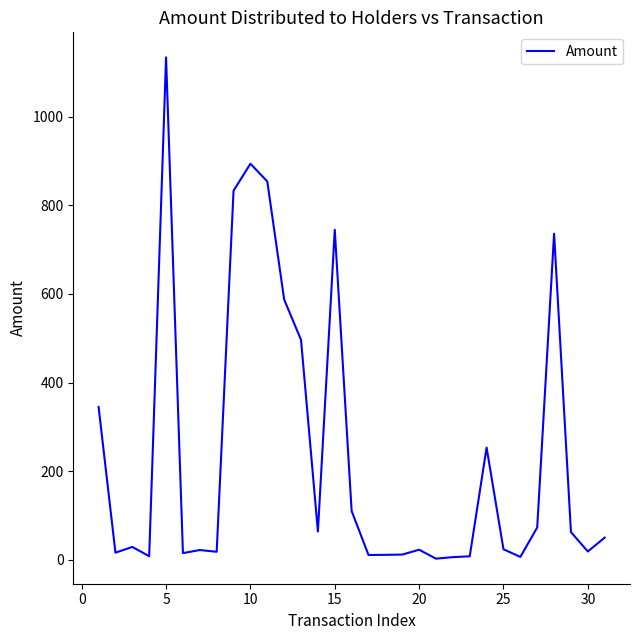

Does the chart display data point markers on the line(s)?

No